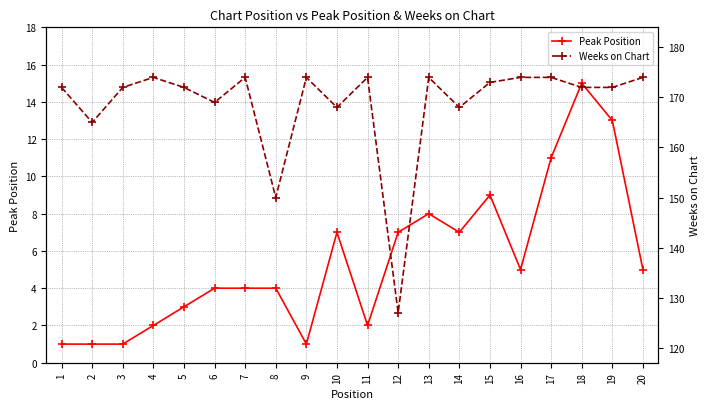

What is the difference between the maximum and minimum values in the Peak Position series?

14